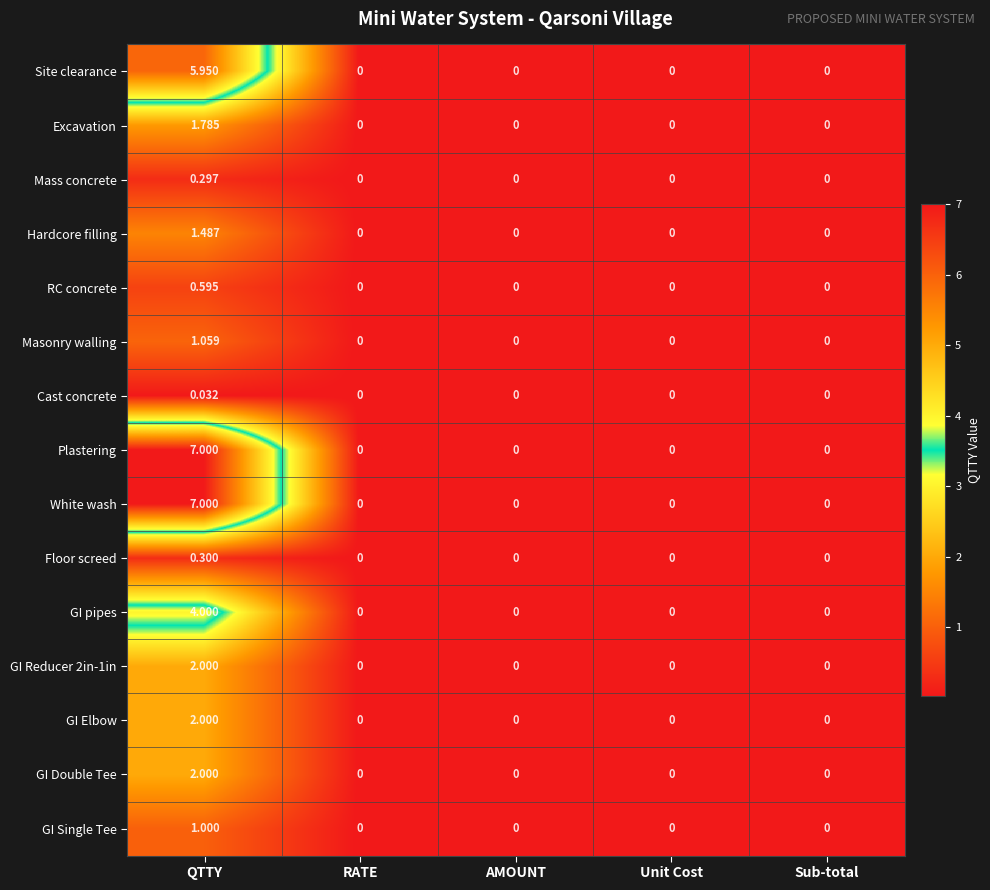

Which label corresponds to the largest value in the chart?

QTTY